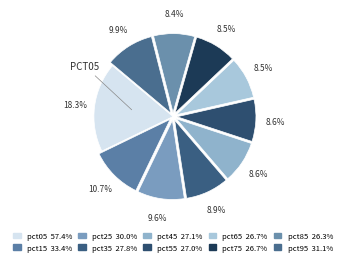

How many segments does this pie chart have?

10